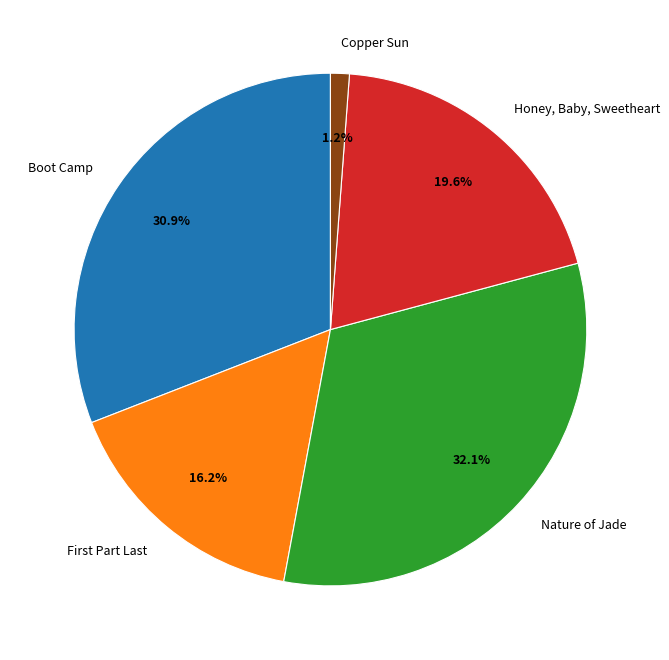

Is there a majority slice in this chart?

No